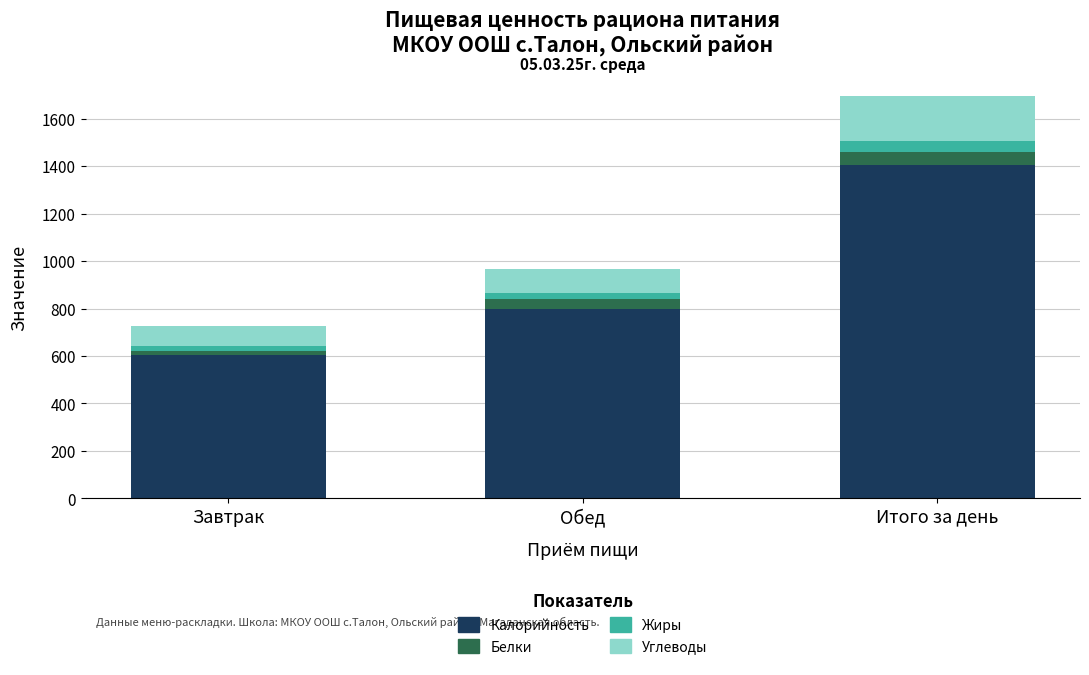

At which category is the sum across all series the highest?

Итого за день